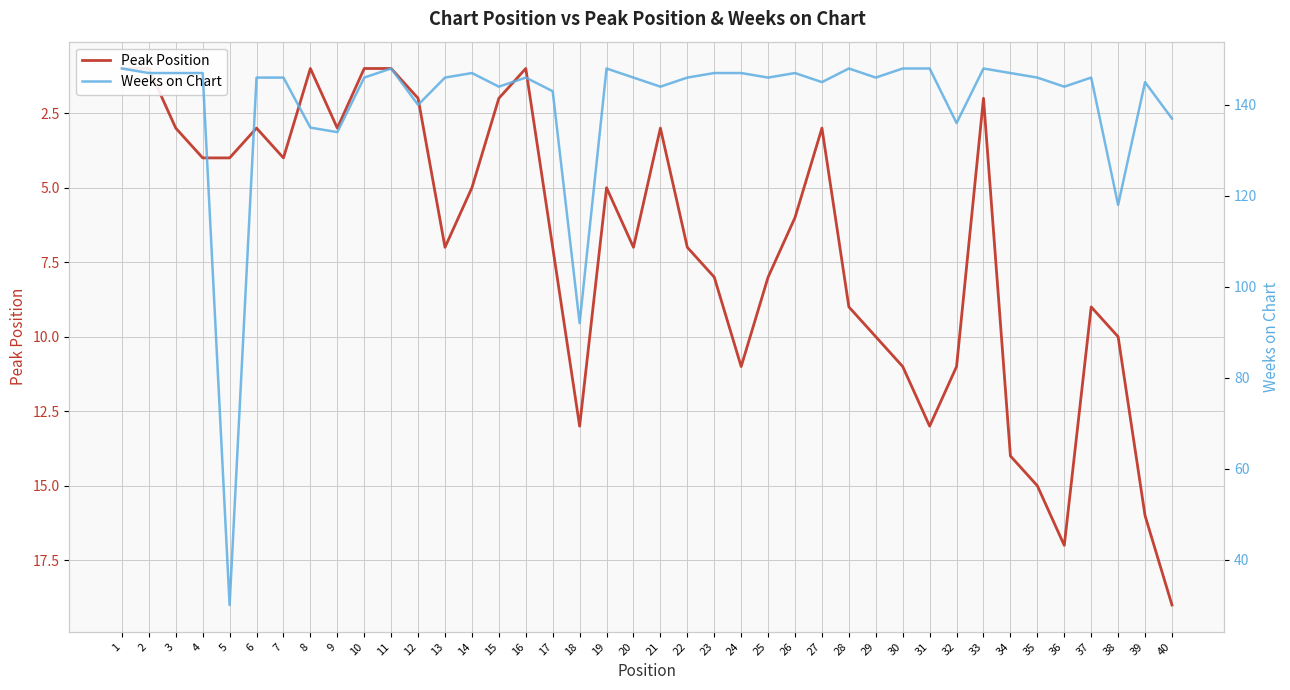

How many data points in Peak Position are less than 7?

20